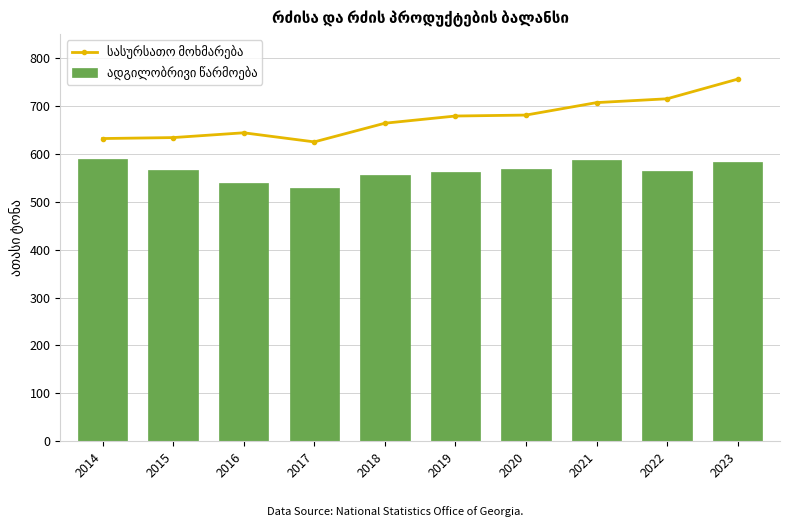

How many groups of bars are there?

10